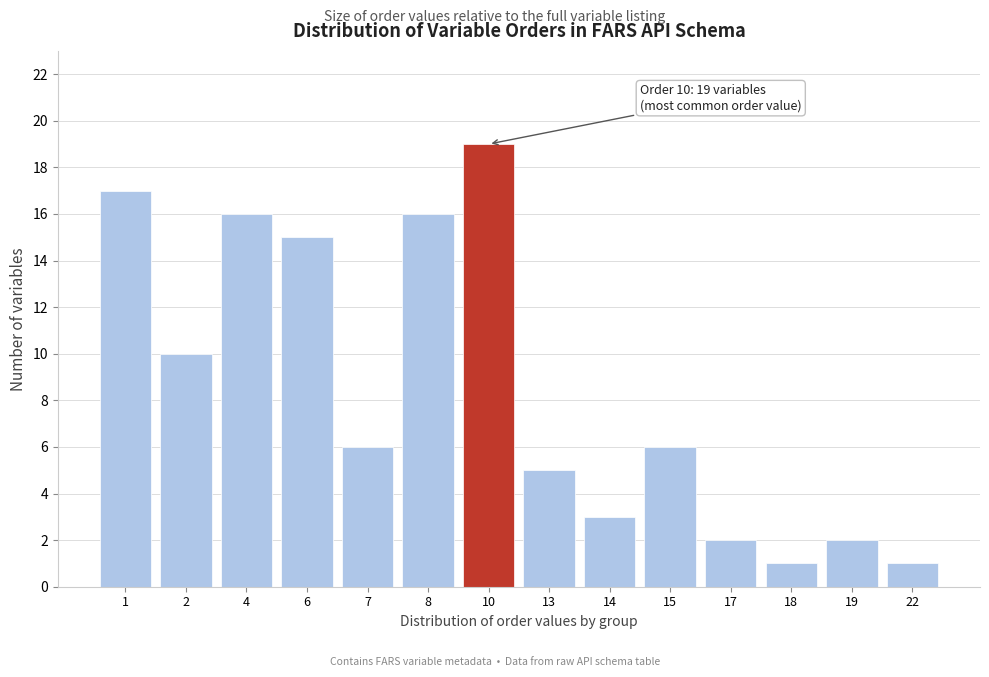

Reading right to left, what are all the values shown in this chart?

1	2	1	2	6	3	5	19	16	6	15	16	10	17